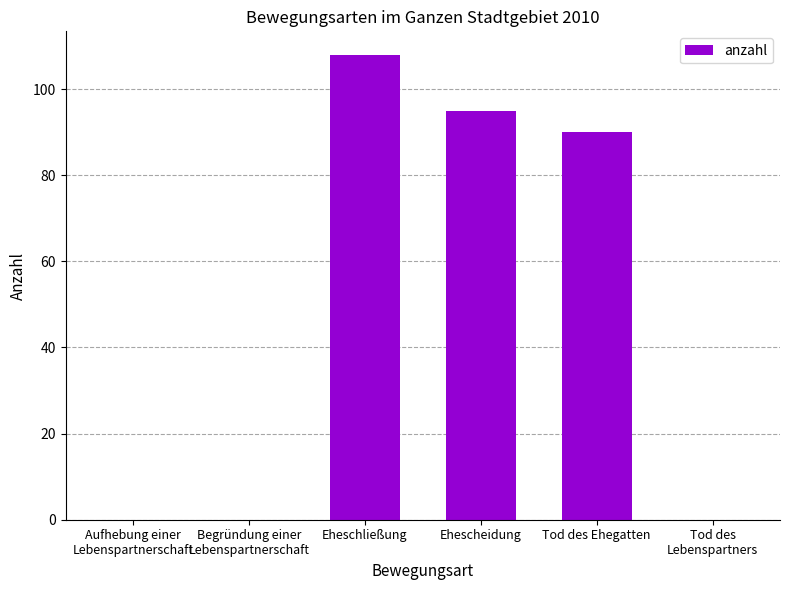

What is the sum of all values?

293